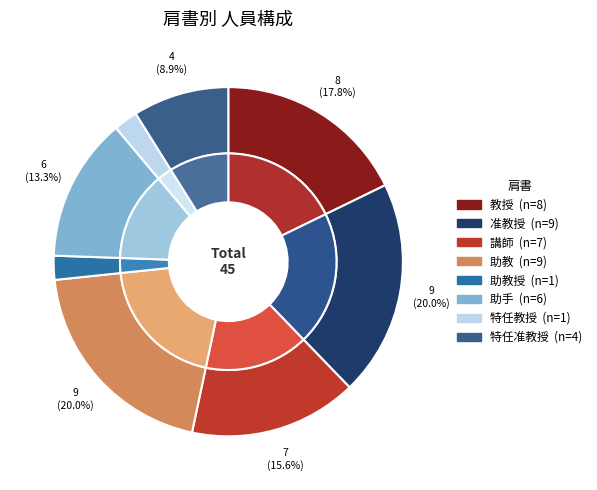

Does 教授 represent more than half of the total?

No